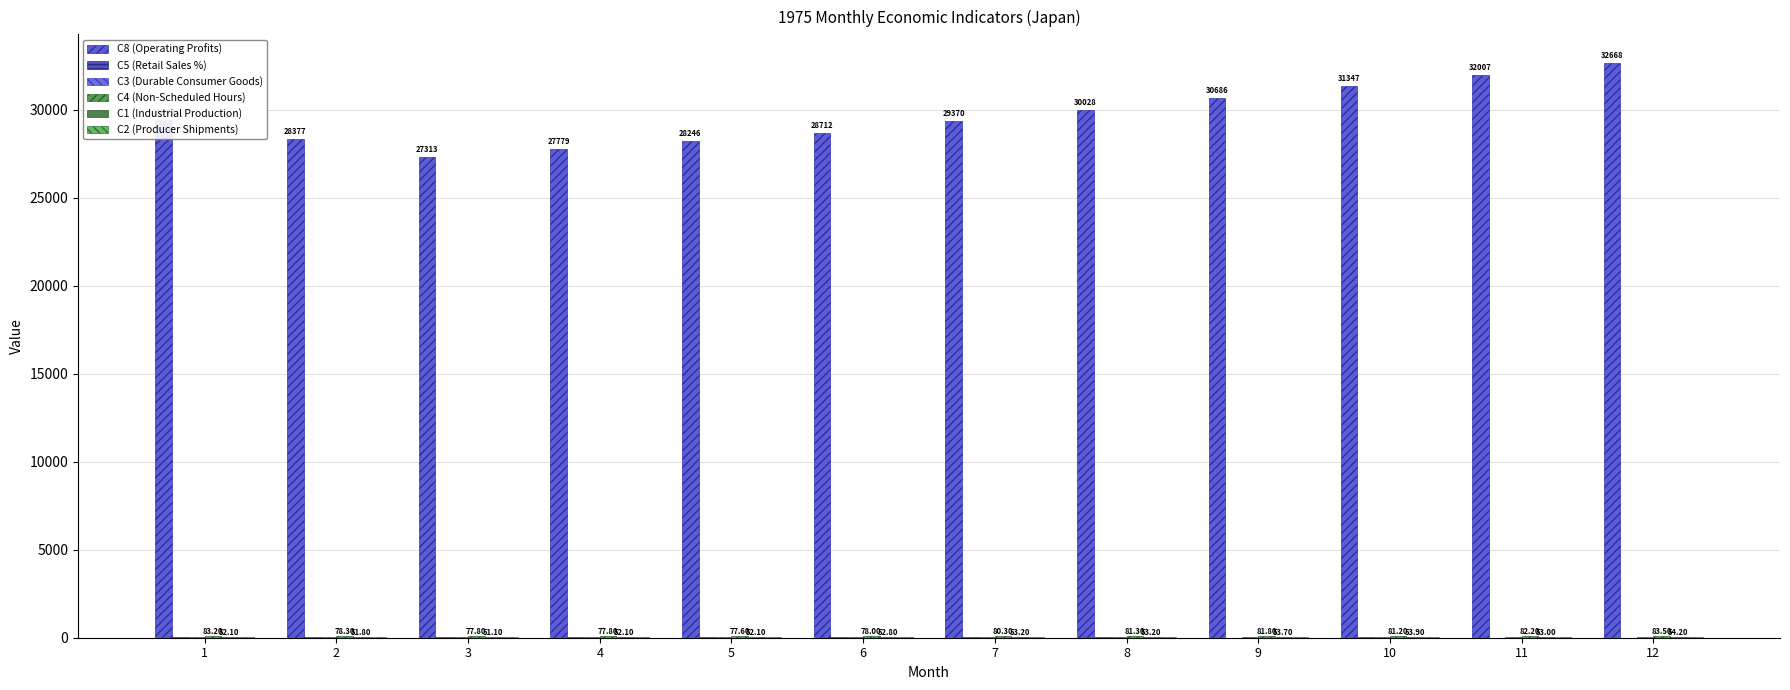

What is the sum of all C3 (Durable Consumer Goods) values?

447.1